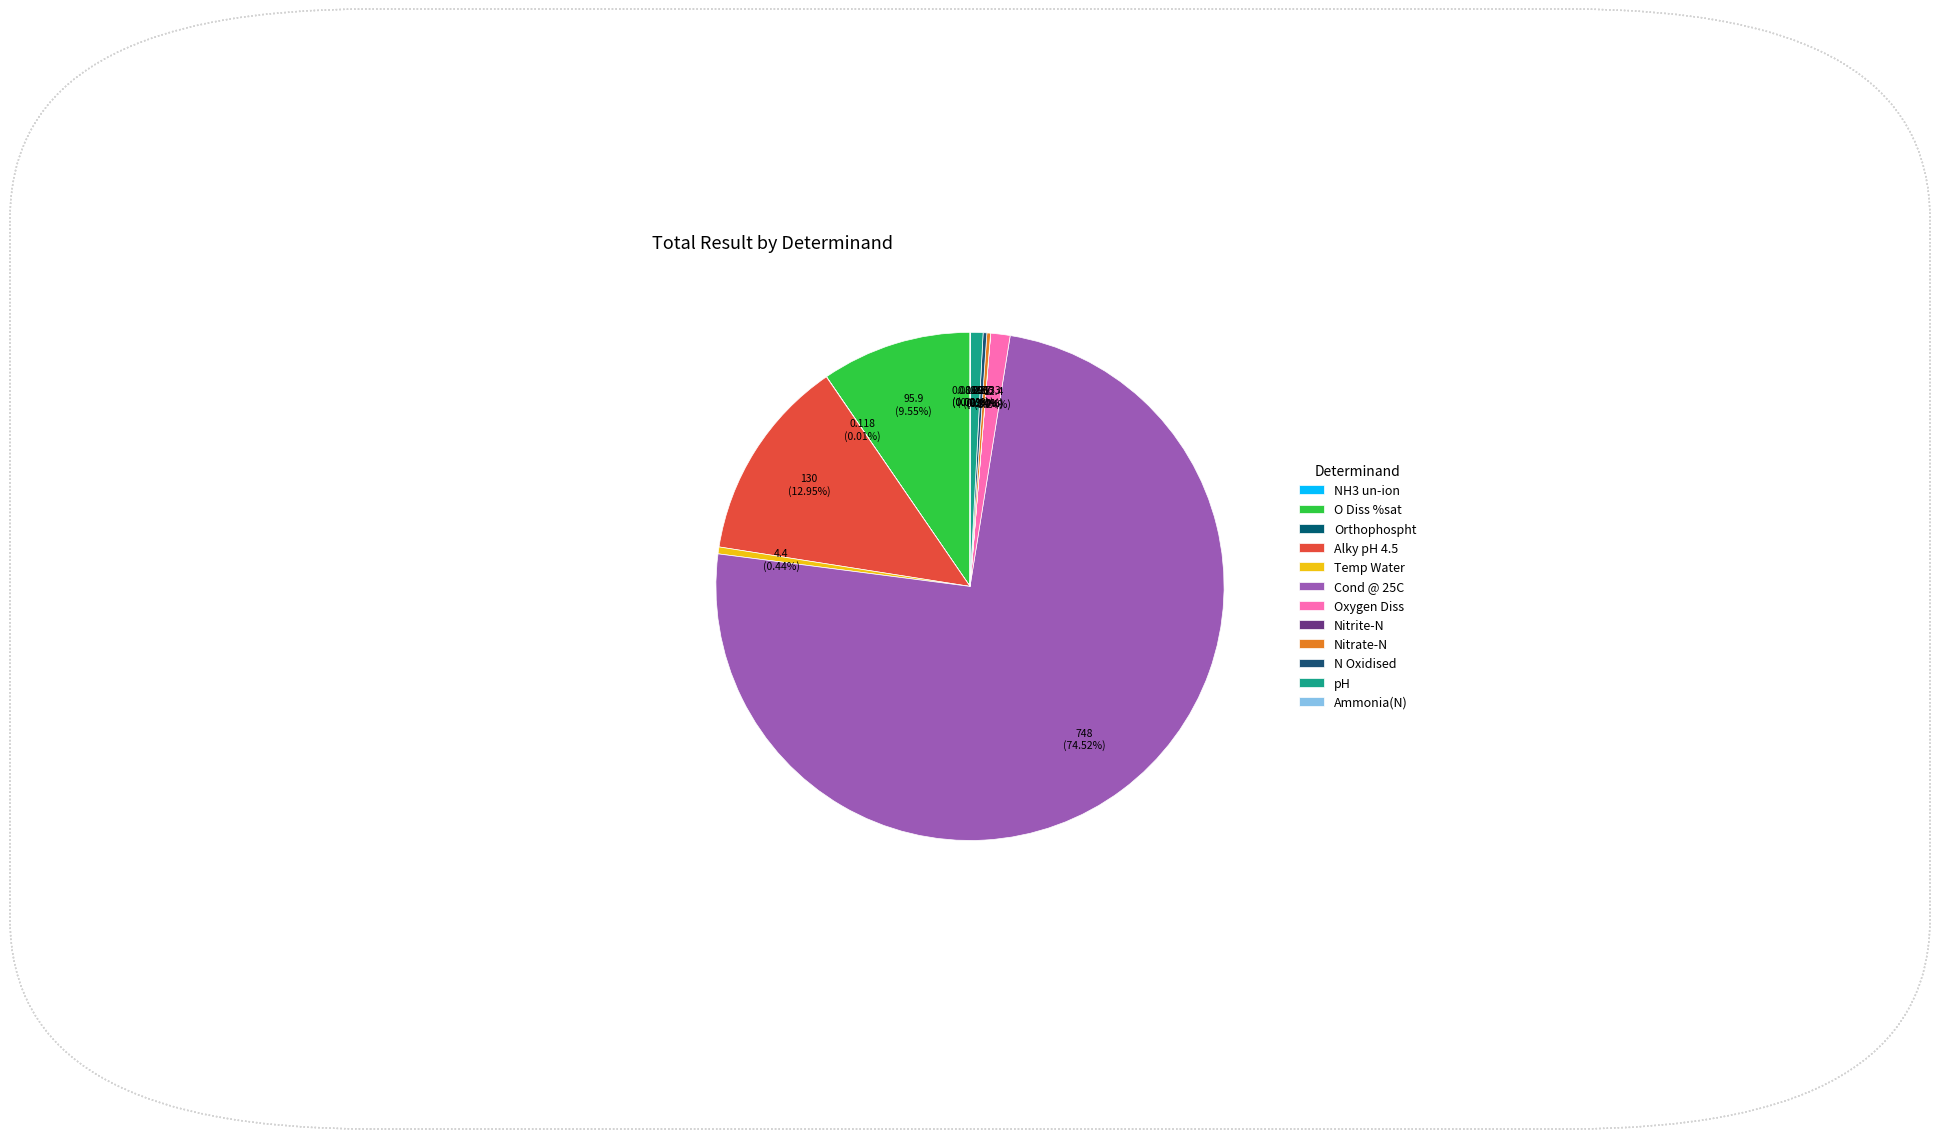

Does any single category account for the majority?

Yes